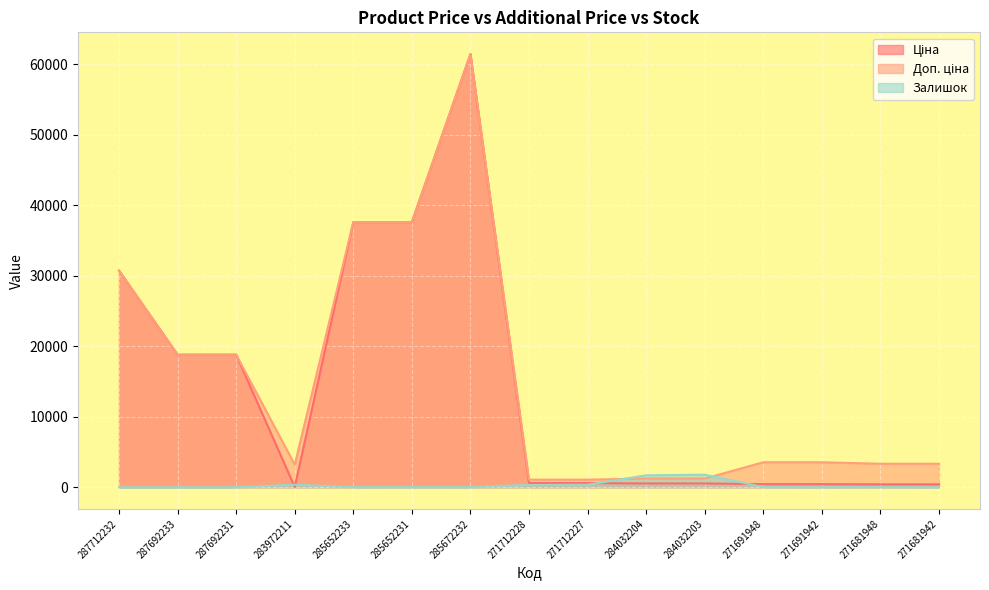

After their last crossing, which series has the higher values: Доп. ціна or Залишок?

Доп. ціна